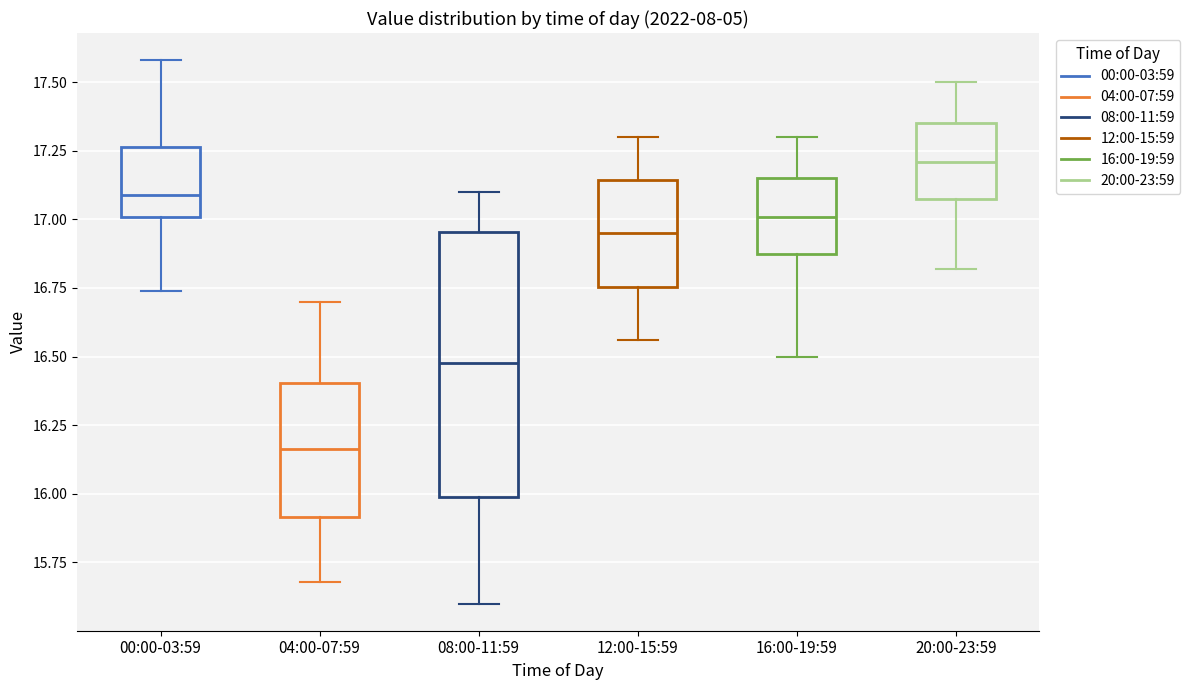

Where is the upper edge of the box for 20:00-23:59 on the y-axis? The values are not printed on the chart, so give them approximately, as read against the axis.

17.35